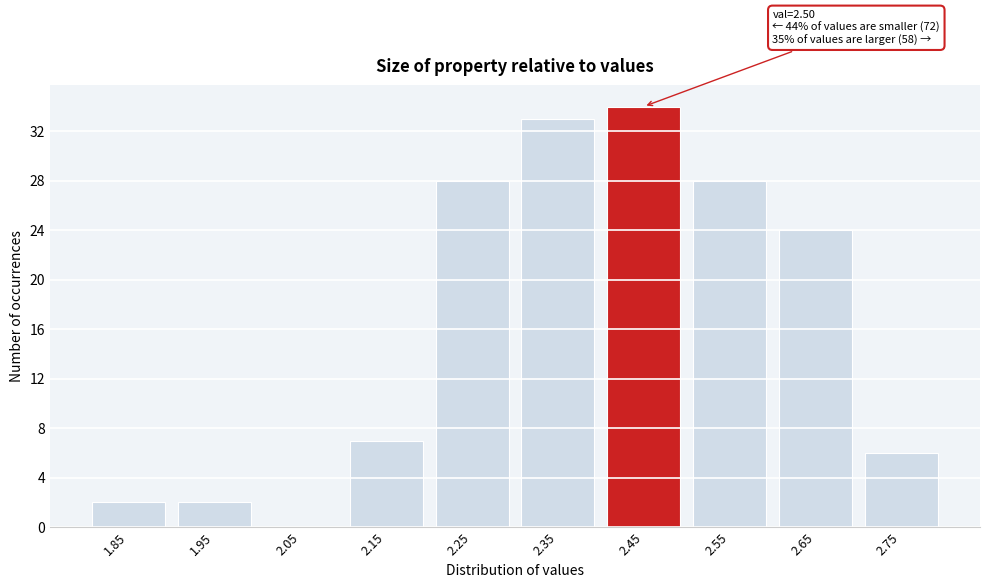

Reading left to right, list all the values displayed in this chart.

1.85=2	1.95=2	2.05=0	2.15=7	2.25=28	2.35=33	2.45=34	2.55=28	2.65=24	2.75=6